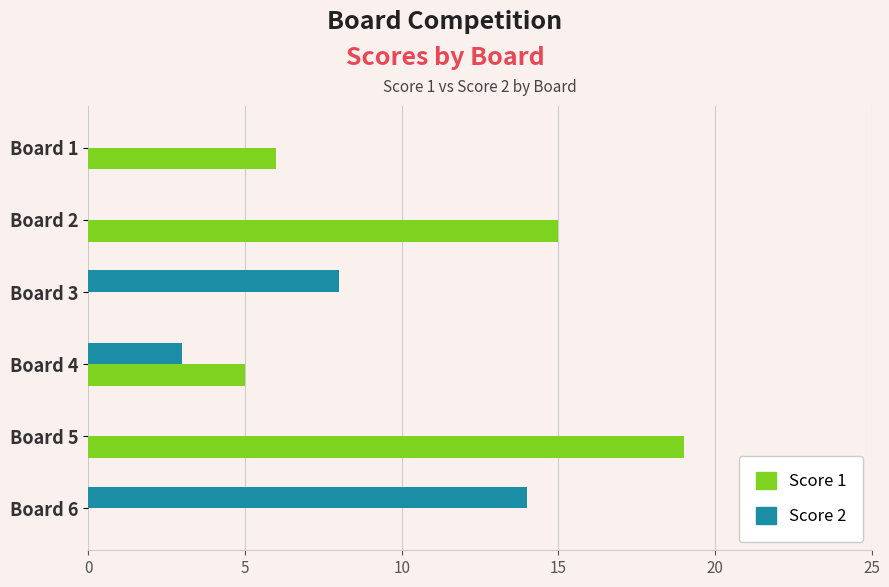

How many categories are shown in the chart?

6